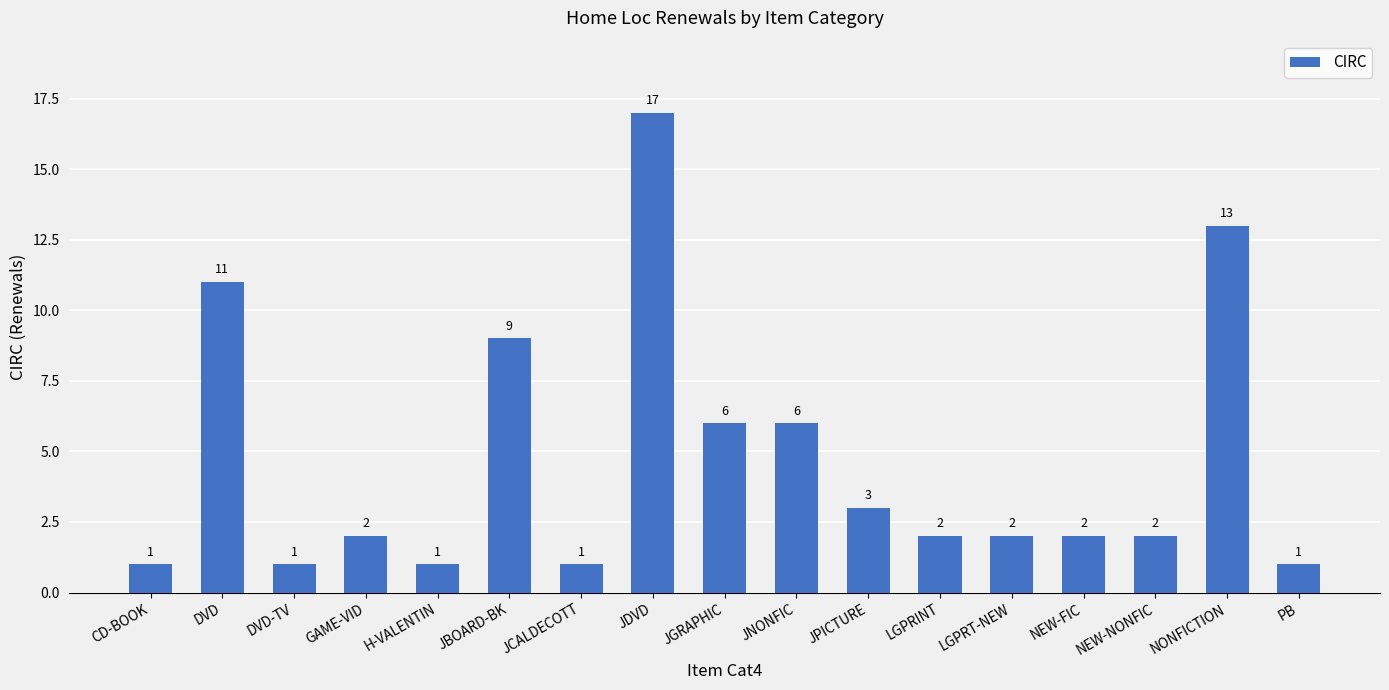

What is the difference between the values at JNONFIC and CD-BOOK?

5